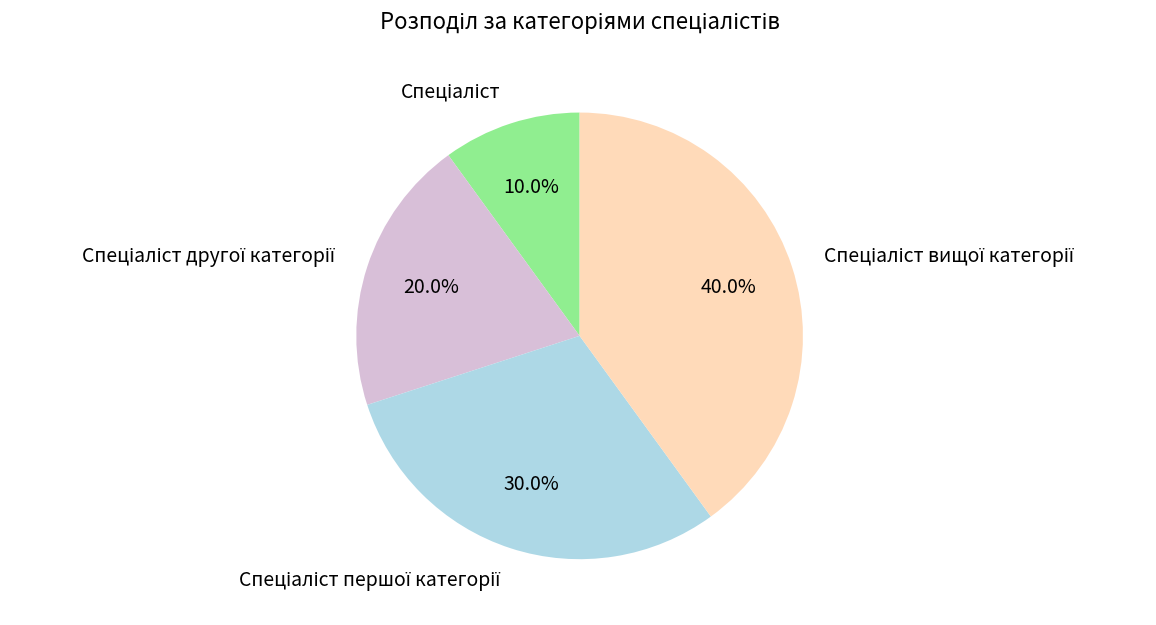

Does any single category account for the majority?

No